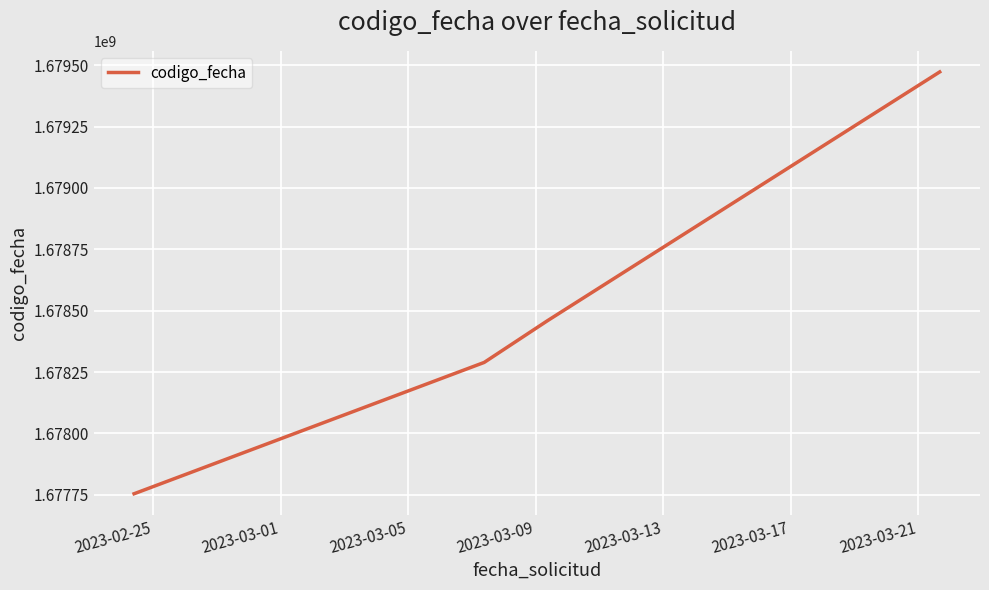

What is the smallest value displayed?

1677754539